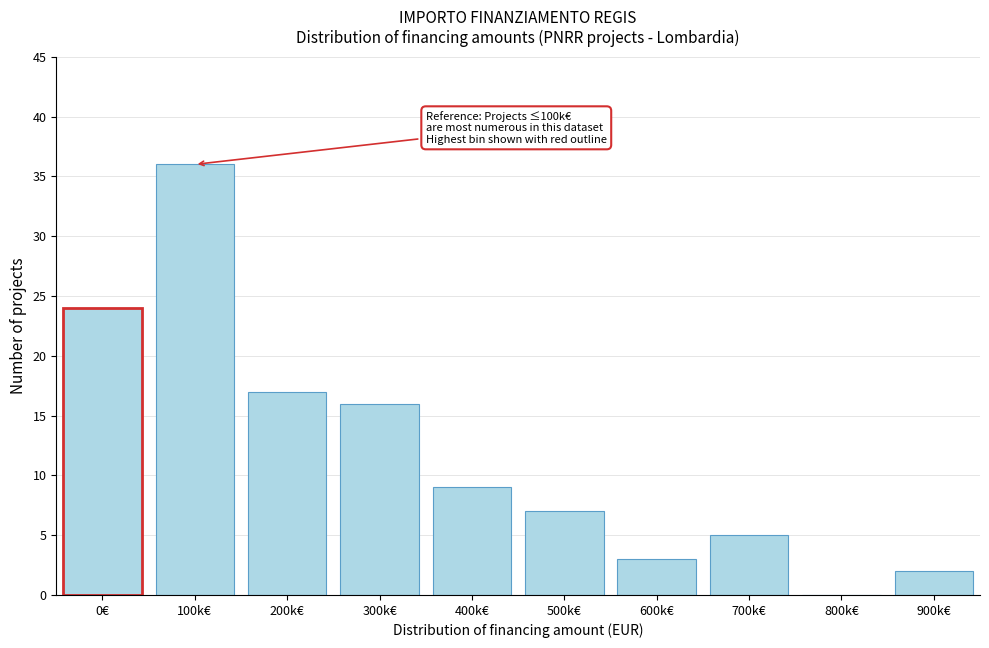

Reading left to right, list all the values displayed in this chart.

0€=24	100k€=36	200k€=17	300k€=16	400k€=9	500k€=7	600k€=3	700k€=5	800k€=0	900k€=2